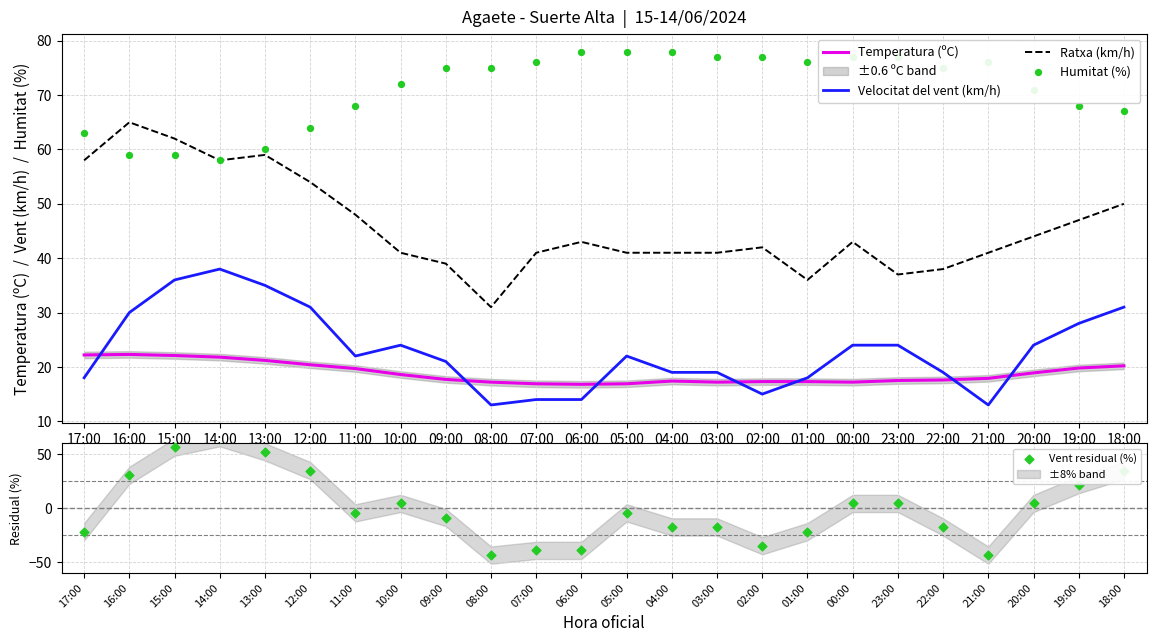

Which series reaches the minimum Y coordinate?

Vent residual (%)